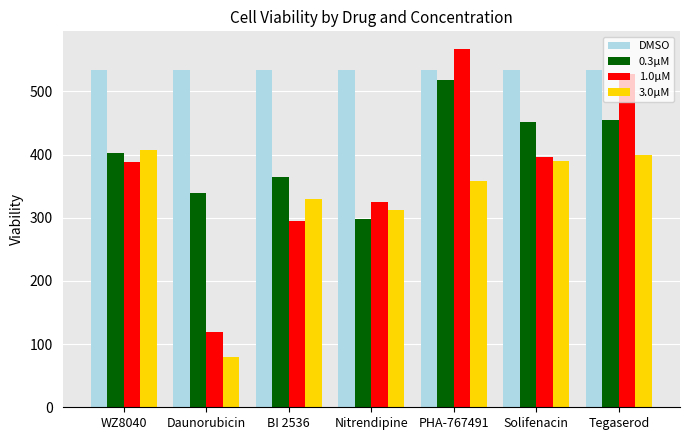

What is the label of the 5th bar from the left?

PHA-767491